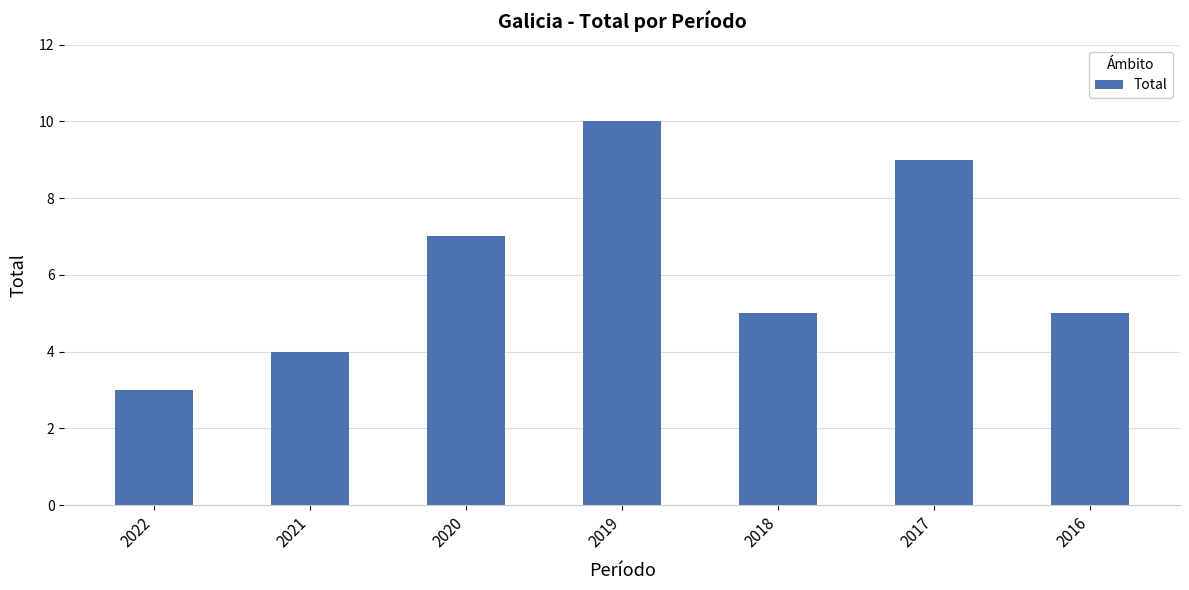

Reading right to left, transcribe all the data shown in this chart.

5	9	5	10	7	4	3